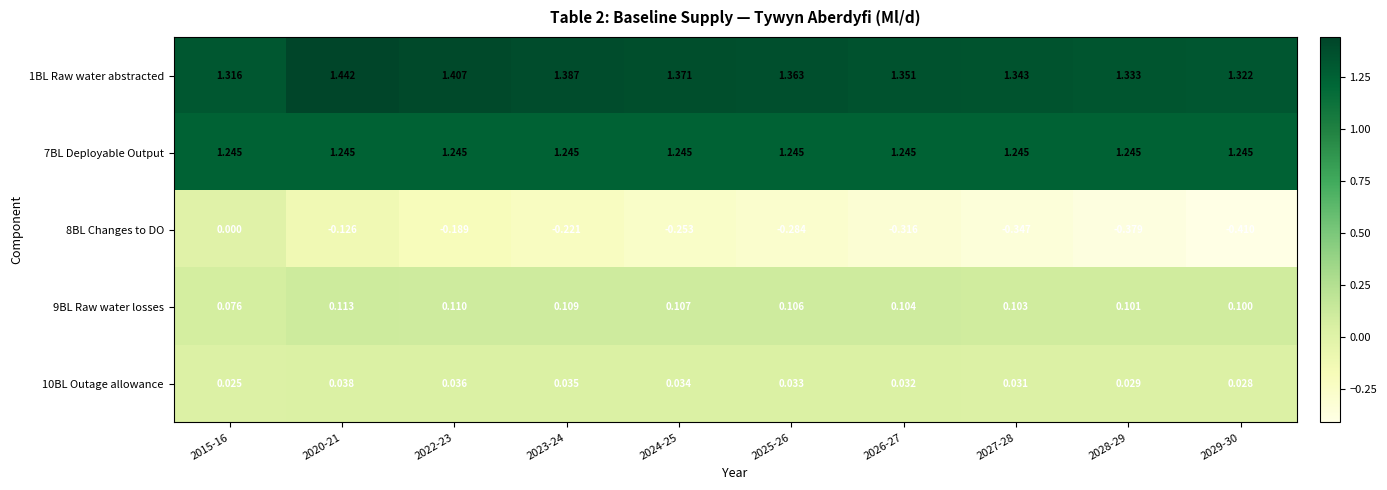

Reading left to right, list all the values displayed in this chart.

1BL Raw water abstracted: 2015-16=1.3	2020-21=1.4	2022-23=1.4	2023-24=1.4	2024-25=1.4	2025-26=1.4	2026-27=1.4	2027-28=1.3	2028-29=1.3	2029-30=1.3
7BL Deployable Output: 2015-16=1.2	2020-21=1.2	2022-23=1.2	2023-24=1.2	2024-25=1.2	2025-26=1.2	2026-27=1.2	2027-28=1.2	2028-29=1.2	2029-30=1.2
8BL Changes to DO: 2015-16=0.0	2020-21=-0.1	2022-23=-0.2	2023-24=-0.2	2024-25=-0.3	2025-26=-0.3	2026-27=-0.3	2027-28=-0.3	2028-29=-0.4	2029-30=-0.4
9BL Raw water losses: 2015-16=0.1	2020-21=0.1	2022-23=0.1	2023-24=0.1	2024-25=0.1	2025-26=0.1	2026-27=0.1	2027-28=0.1	2028-29=0.1	2029-30=0.1
10BL Outage allowance: 2015-16=0.0	2020-21=0.0	2022-23=0.0	2023-24=0.0	2024-25=0.0	2025-26=0.0	2026-27=0.0	2027-28=0.0	2028-29=0.0	2029-30=0.0